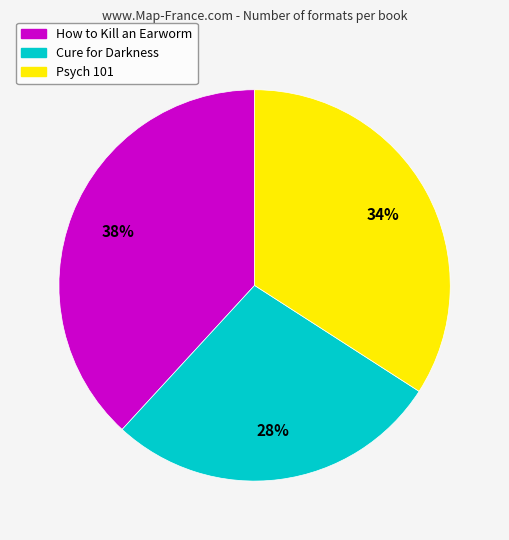

Is it true that Psych 101 is 34% of the pie?

True